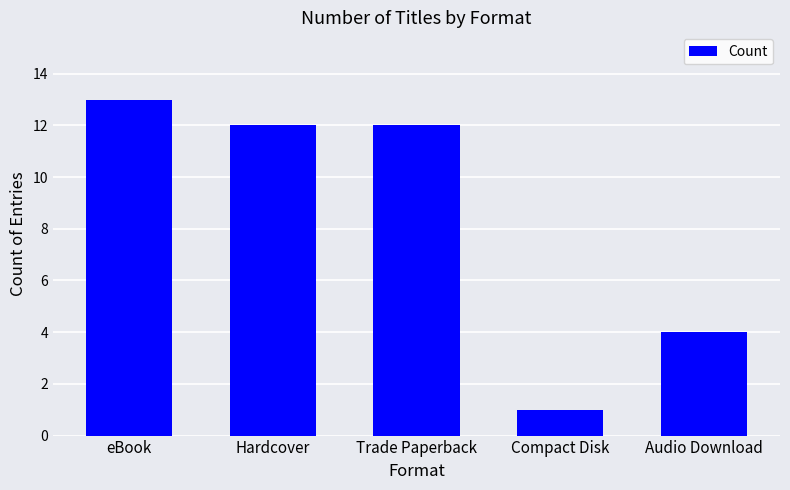

Reading left to right, extract all data points from this chart.

eBook=13	Hardcover=12	Trade Paperback=12	Compact Disk=1	Audio Download=4